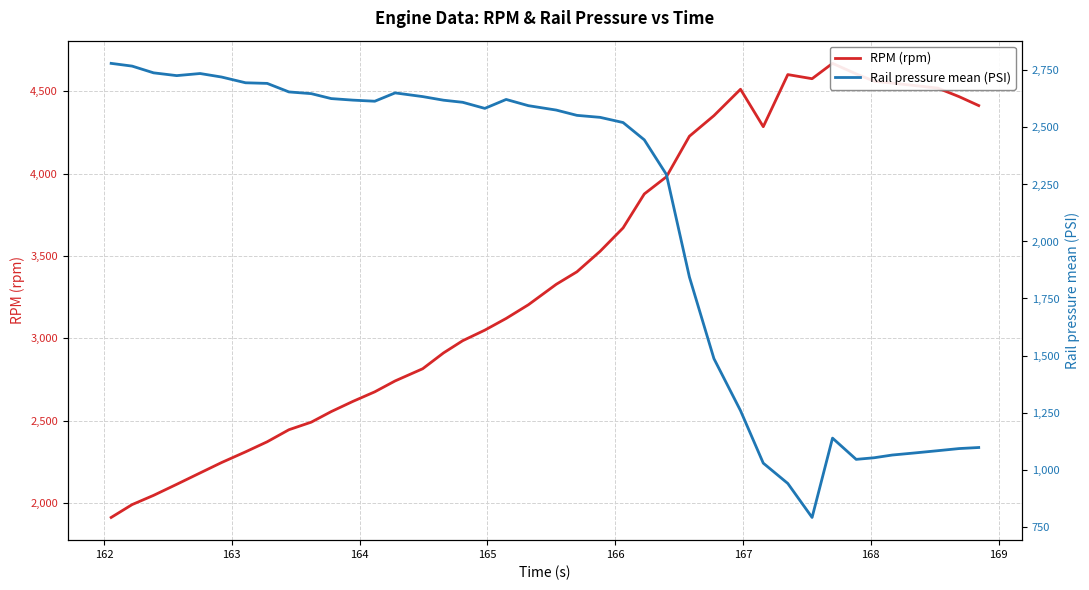

Is this an area chart (filled region under the line)?

No